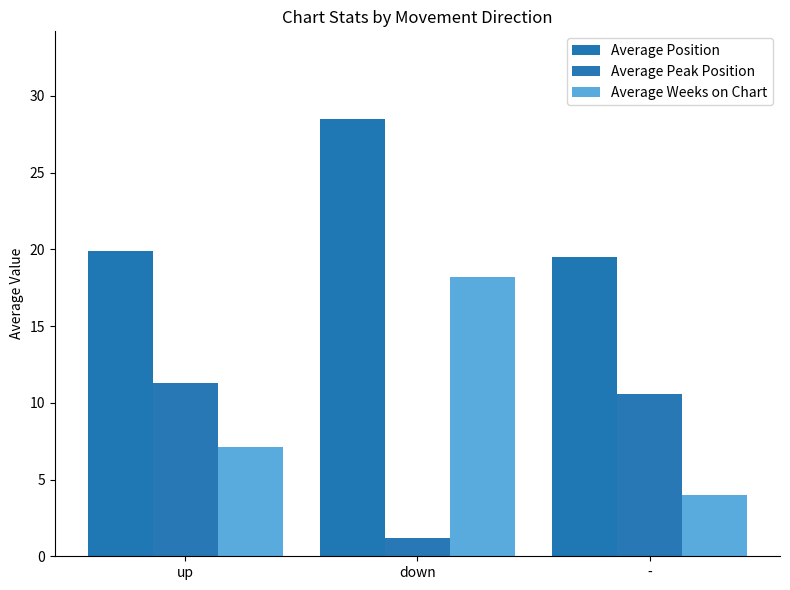

What is the difference between the maximum and minimum values in the Average Peak Position series?

10.1